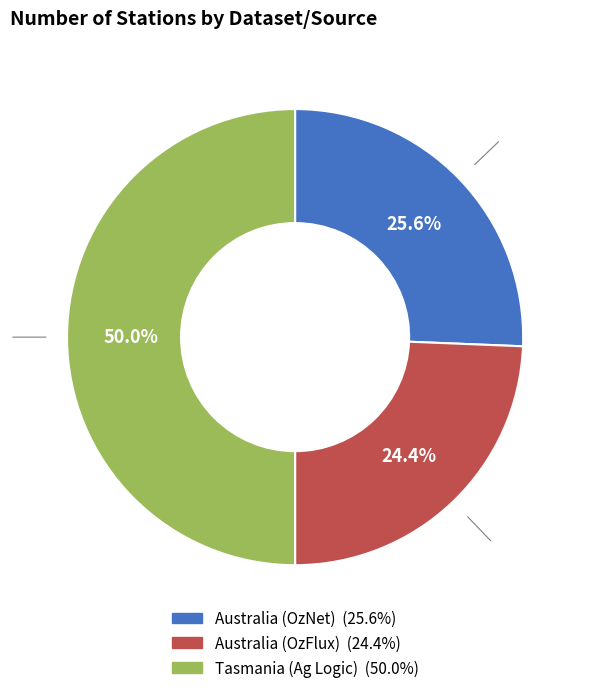

Does Australia (OzFlux) account for over 50% of the chart?

No